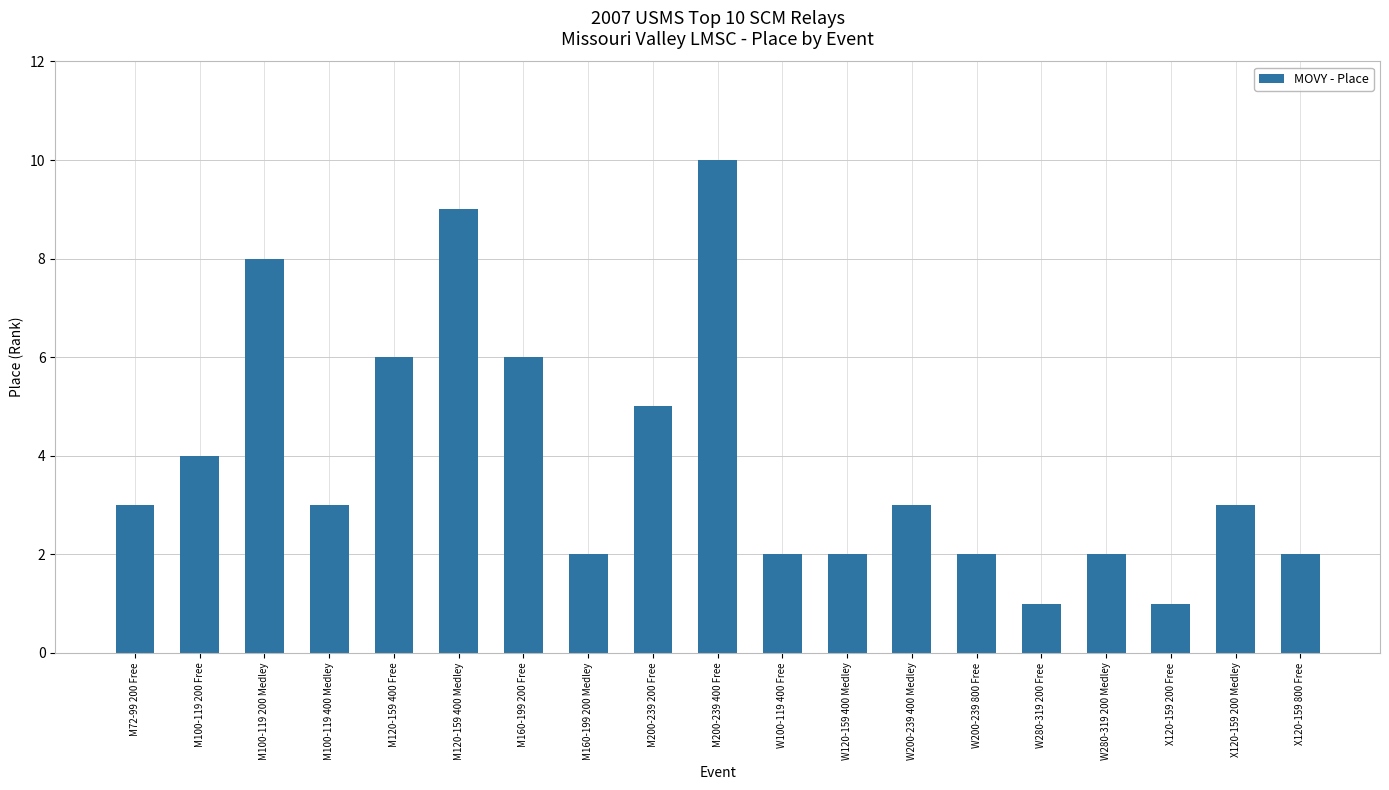

The chart shows a value of 9 at M120-159 400 Medley. True or false?

True